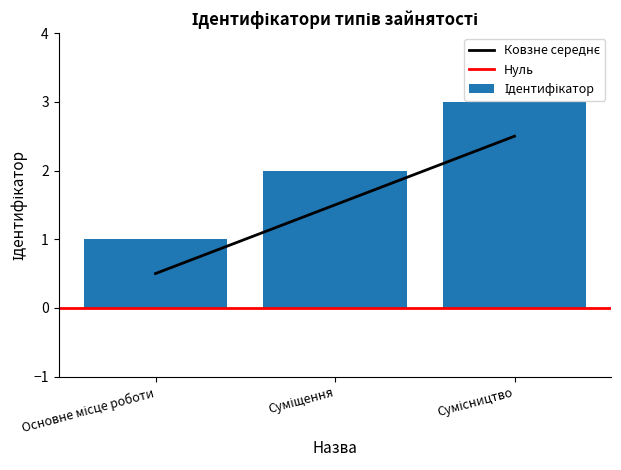

Rank the categories by value from highest to lowest.

Сумісництво, Суміщення, Основне місце роботи